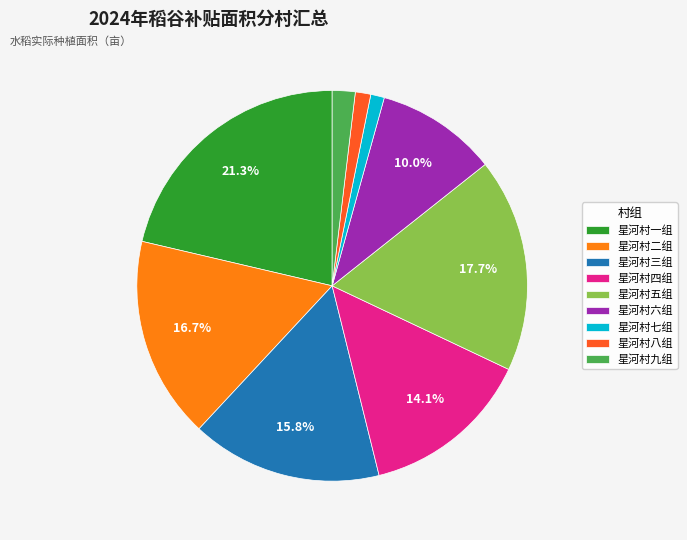

Count the number of slices in the pie.

9